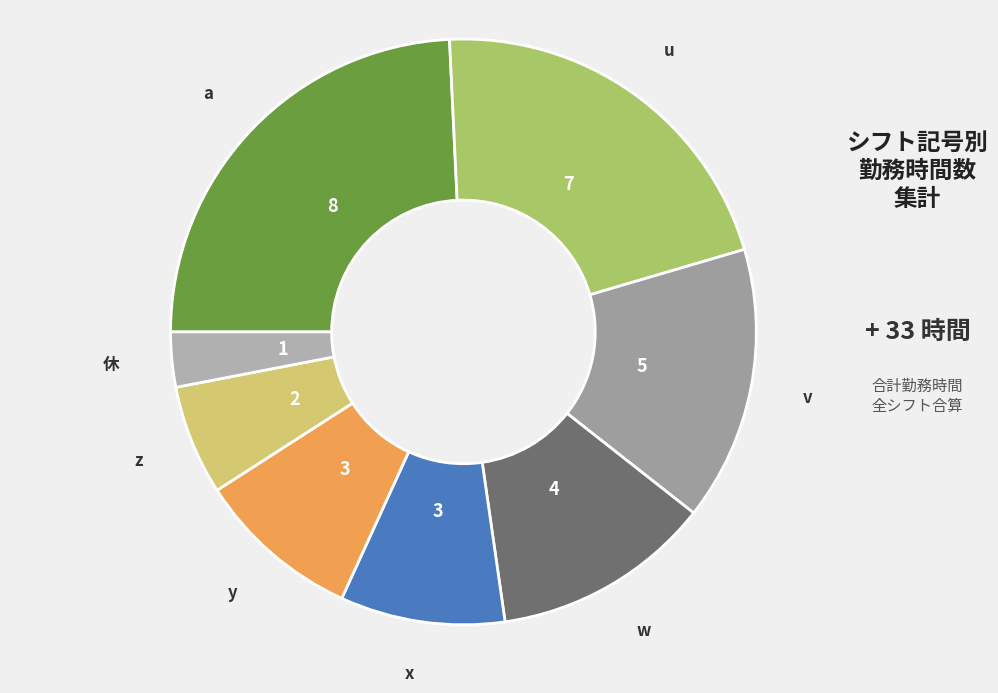

How many segments does this pie chart have?

8